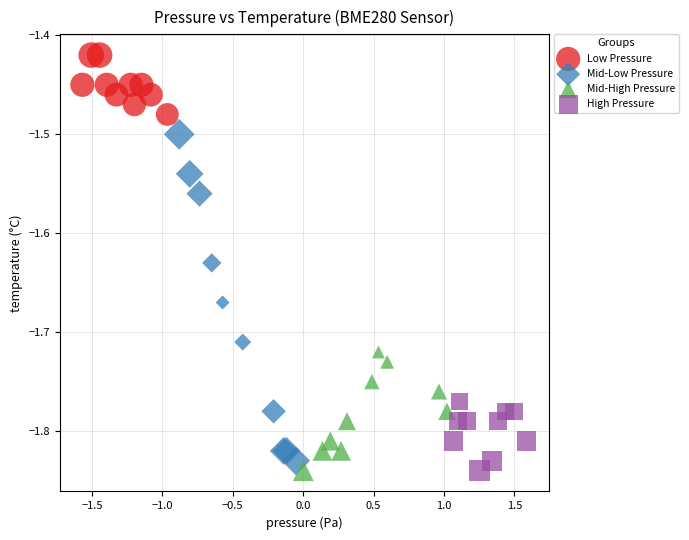

Which series has the widest spread of Y values?

Mid-Low Pressure